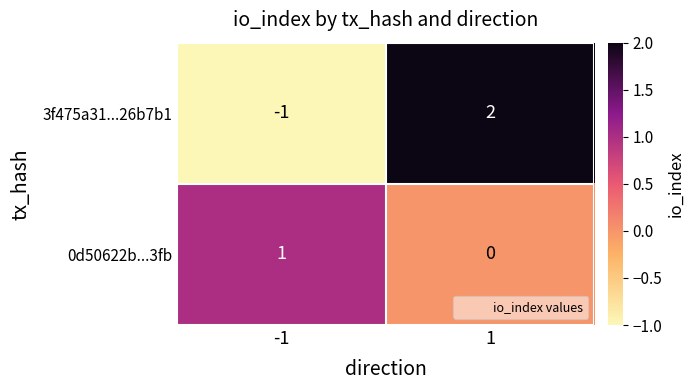

The 3f475a31...26b7b1 series shows -1 at -1. True or false?

True